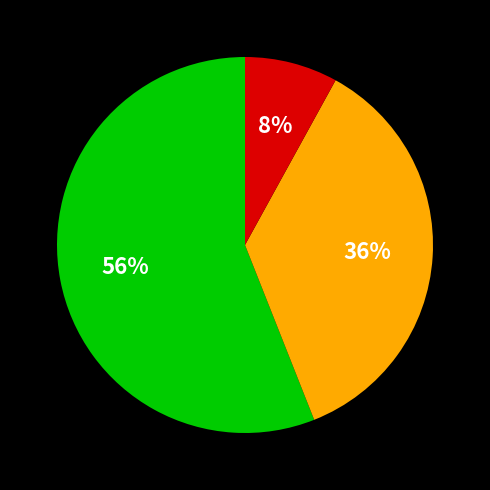

To the nearest percent, what is the average slice percentage?

33%